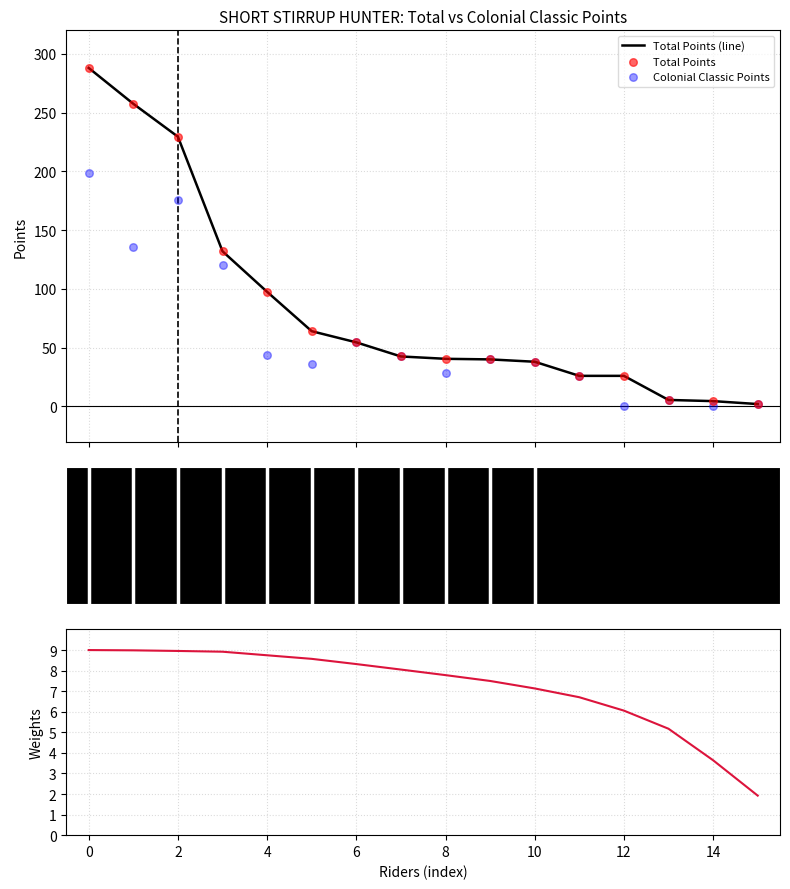

Which series has the largest total across all categories?

Total Points (line)